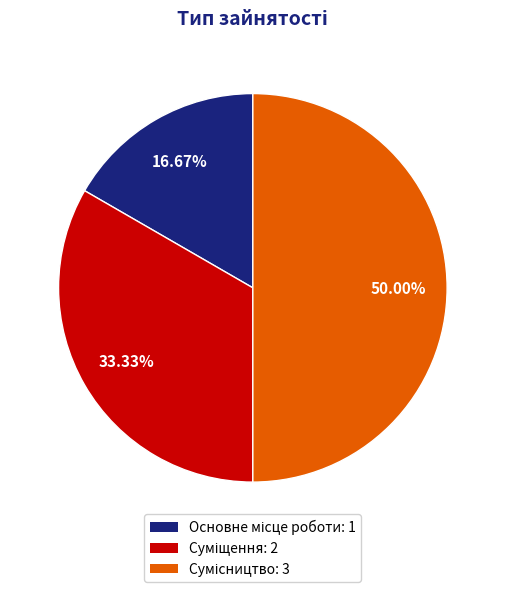

How many segments does this pie chart have?

3